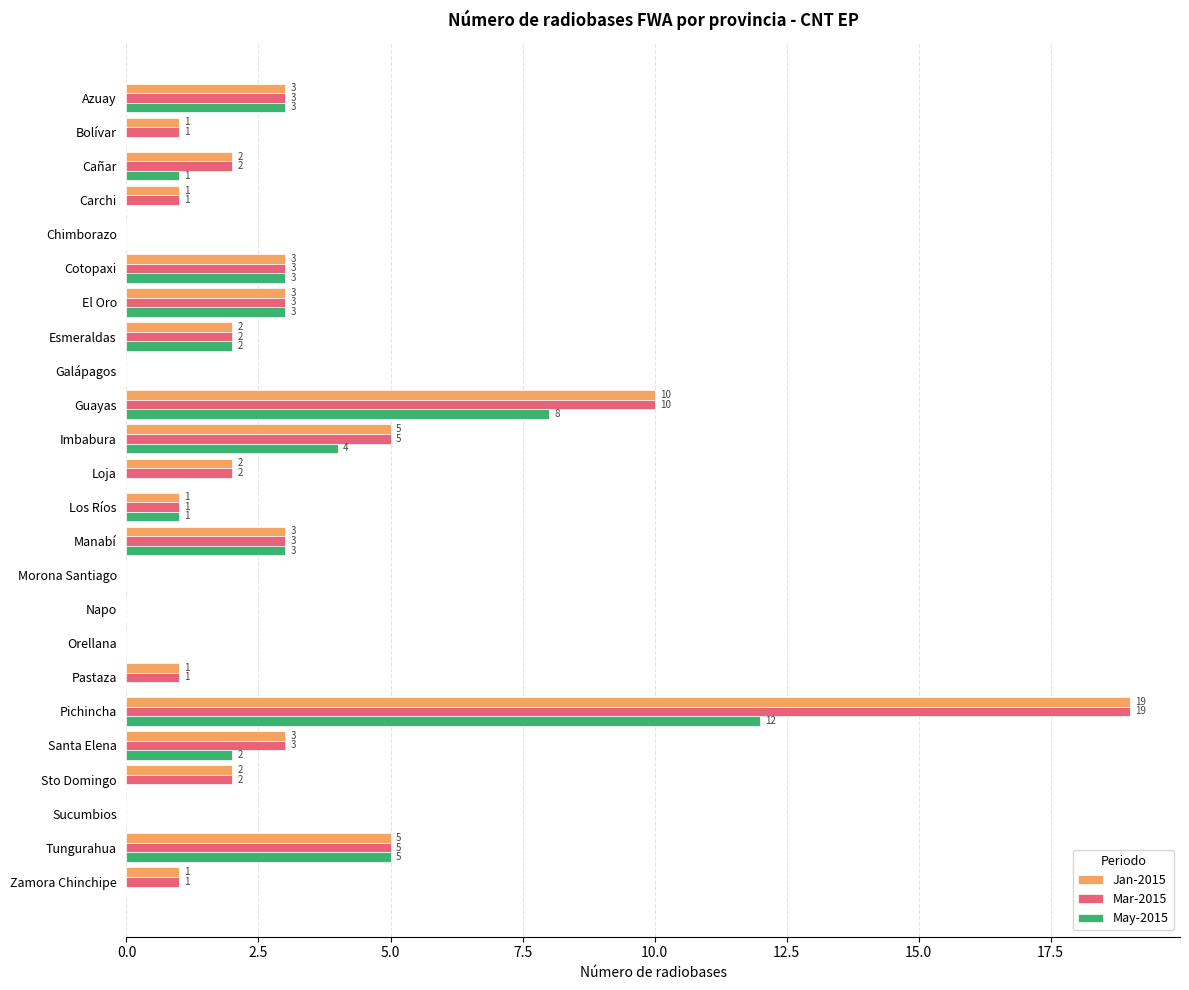

At which category is the sum across all series the highest?

Pichincha